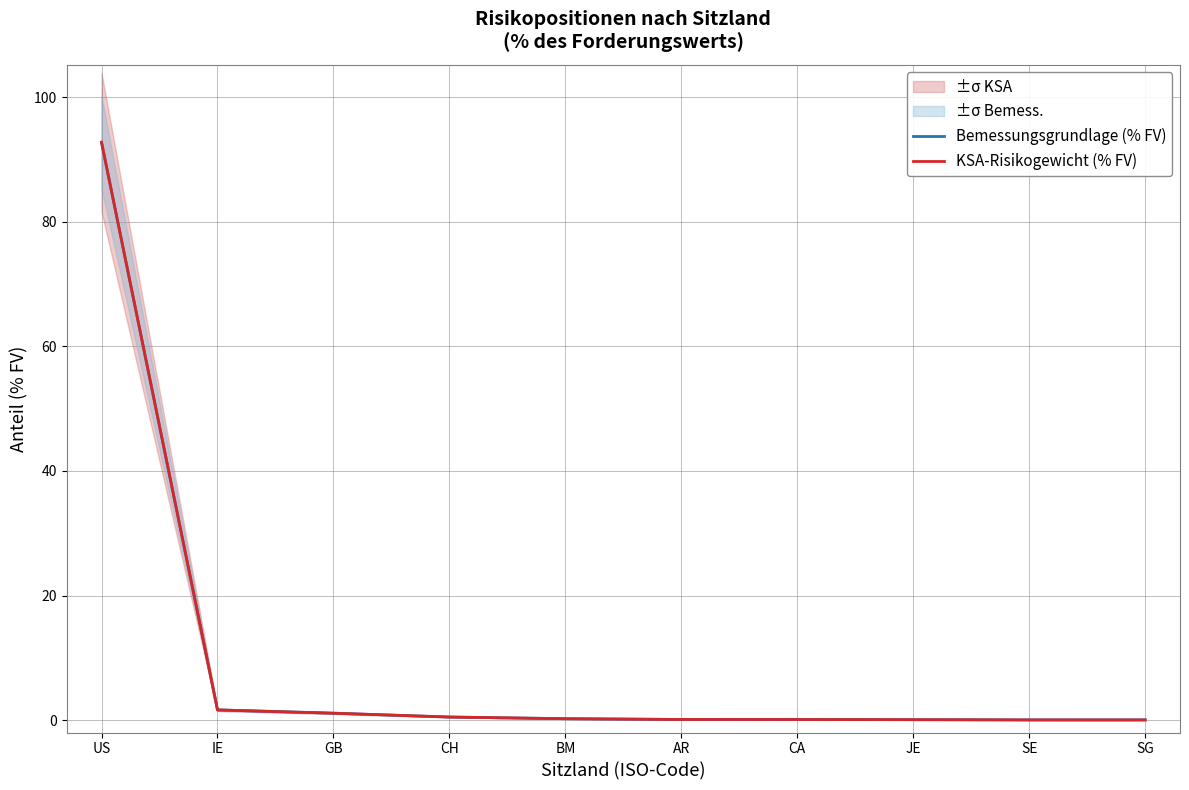

Is the value of KSA-Risikogewicht (% FV) at BM greater than the value of Bemessungsgrundlage (% FV) at BM?

No